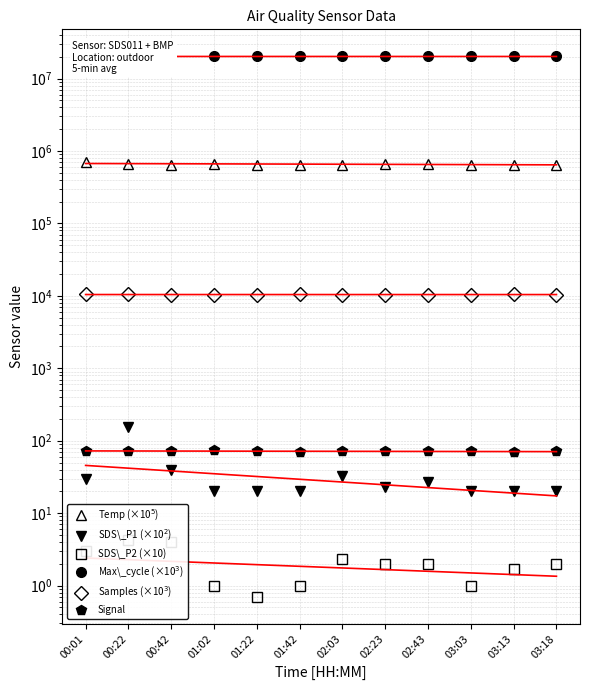

At which label is SDS\_P2 (×10) closest to 2?

02:23